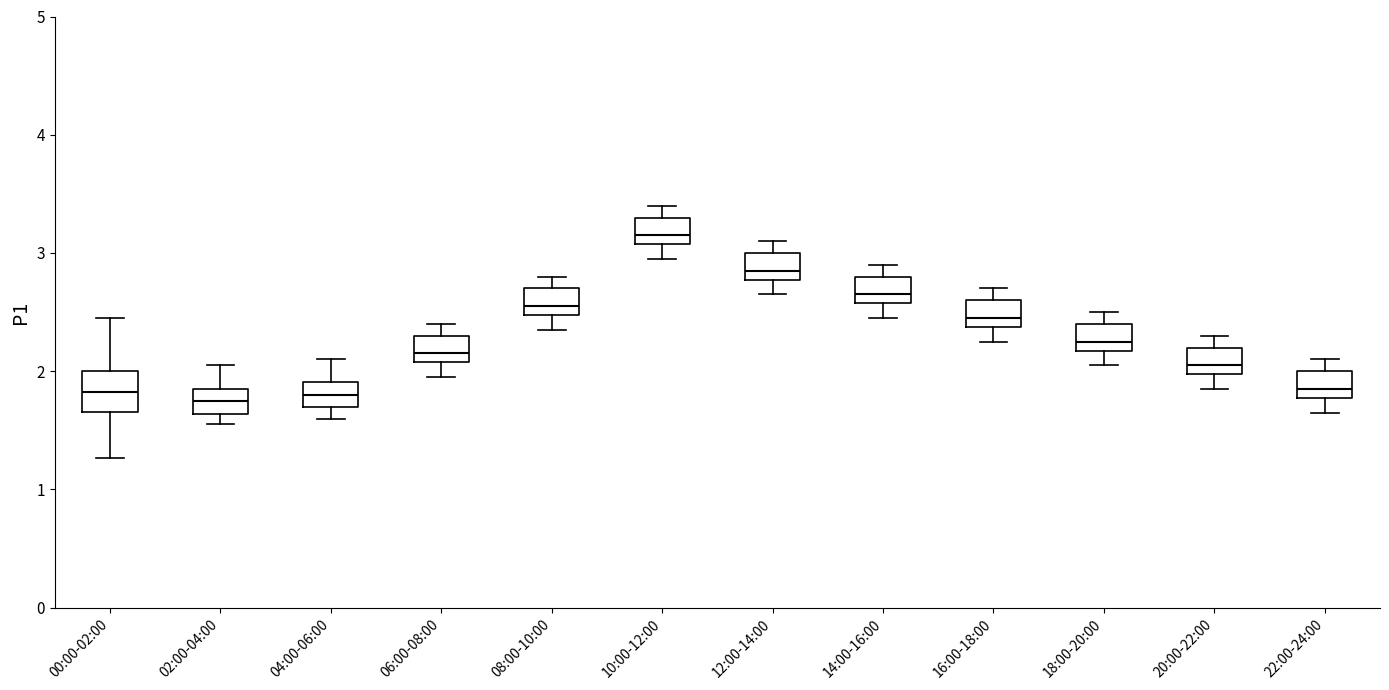

Reading left to right, read every box against the y-axis: the position of its median line, the range the box covers, and the ends of its whiskers. The values are not printed on the chart, so give them approximately, as read against the axis.

00:00-02:00: median 1.8, box 1.7 to 2.0, whiskers 1.3 to 2.5
02:00-04:00: median 1.8, box 1.6 to 1.9, whiskers 1.6 (just below the box's lower edge) to 2.1
04:00-06:00: median 1.8, box 1.7 to 1.9, whiskers 1.6 to 2.1
06:00-08:00: median 2.2, box 2.1 to 2.3, whiskers 2.0 to 2.4
08:00-10:00: median 2.6, box 2.5 to 2.7, whiskers 2.4 to 2.8
10:00-12:00: median 3.2, box 3.1 to 3.3, whiskers 3.0 to 3.4
12:00-14:00: median 2.9, box 2.8 to 3.0, whiskers 2.7 to 3.1
14:00-16:00: median 2.7, box 2.6 to 2.8, whiskers 2.5 to 2.9
16:00-18:00: median 2.5, box 2.4 to 2.6, whiskers 2.3 to 2.7
18:00-20:00: median 2.3, box 2.2 to 2.4, whiskers 2.1 to 2.5
20:00-22:00: median 2.1, box 2.0 to 2.2, whiskers 1.9 to 2.3
22:00-24:00: median 1.9, box 1.8 to 2.0, whiskers 1.7 to 2.1